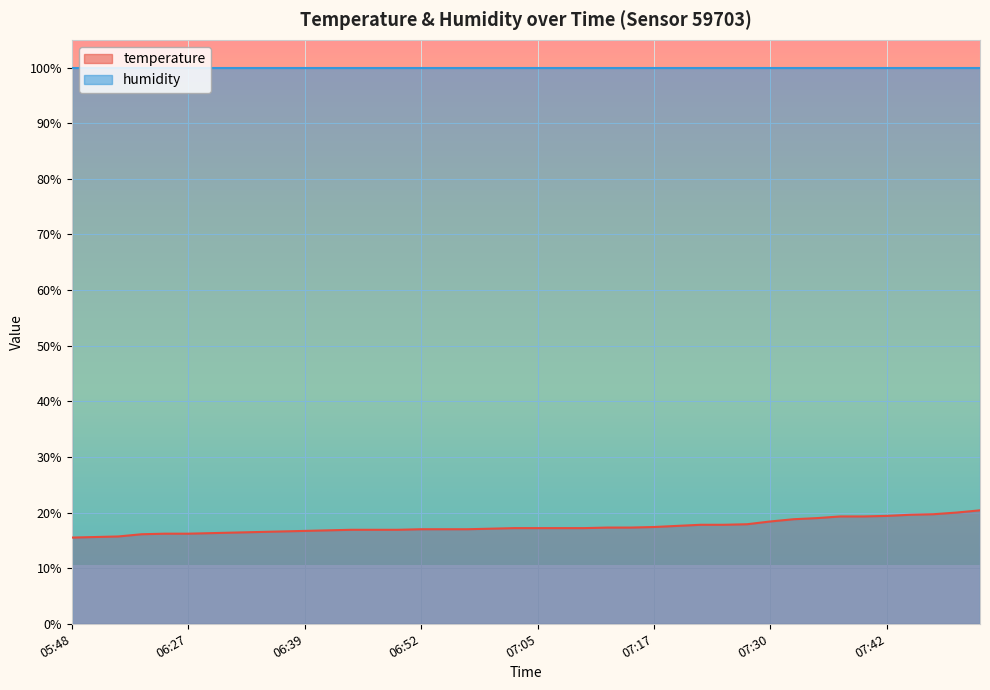

How many data points does each series have?

40